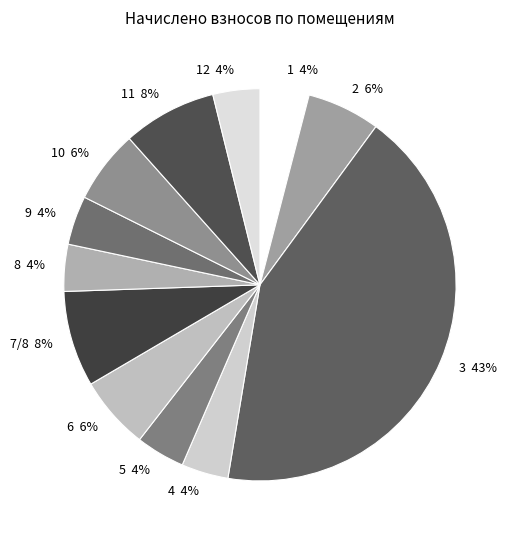

To the nearest percent, what is the difference between the largest and smallest slice percentages?

39%